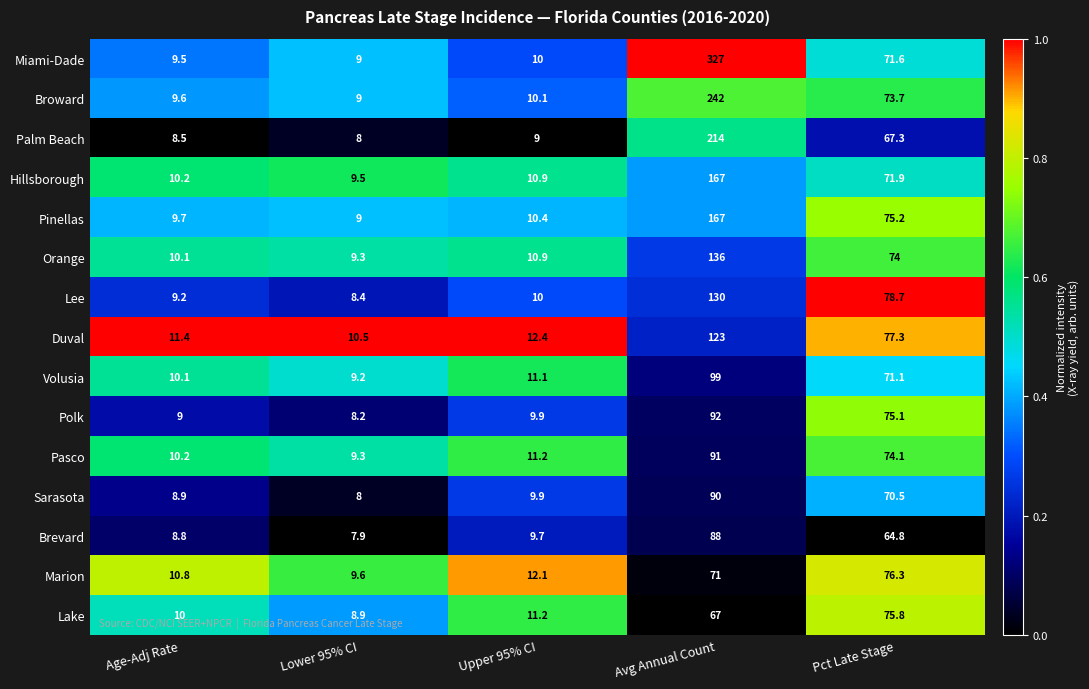

At which category does the chart reach its minimum across all series?

Lower 95% CI